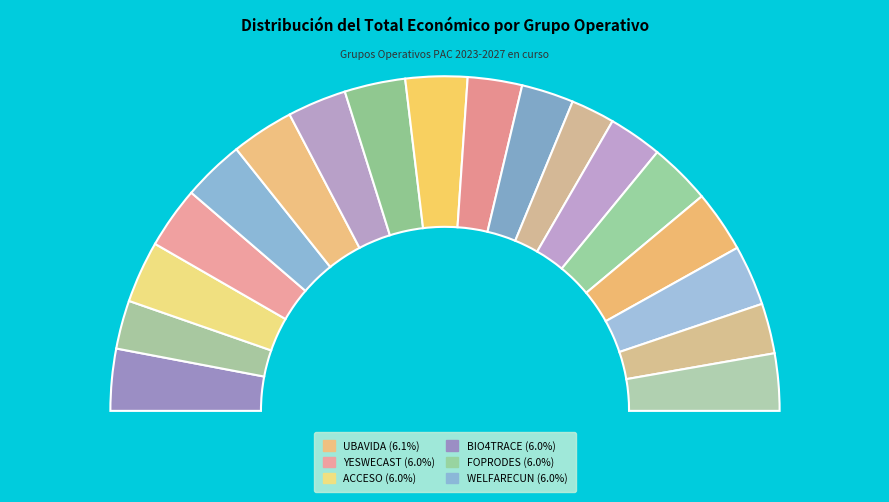

To the nearest percent, what is the average slice percentage?

6%